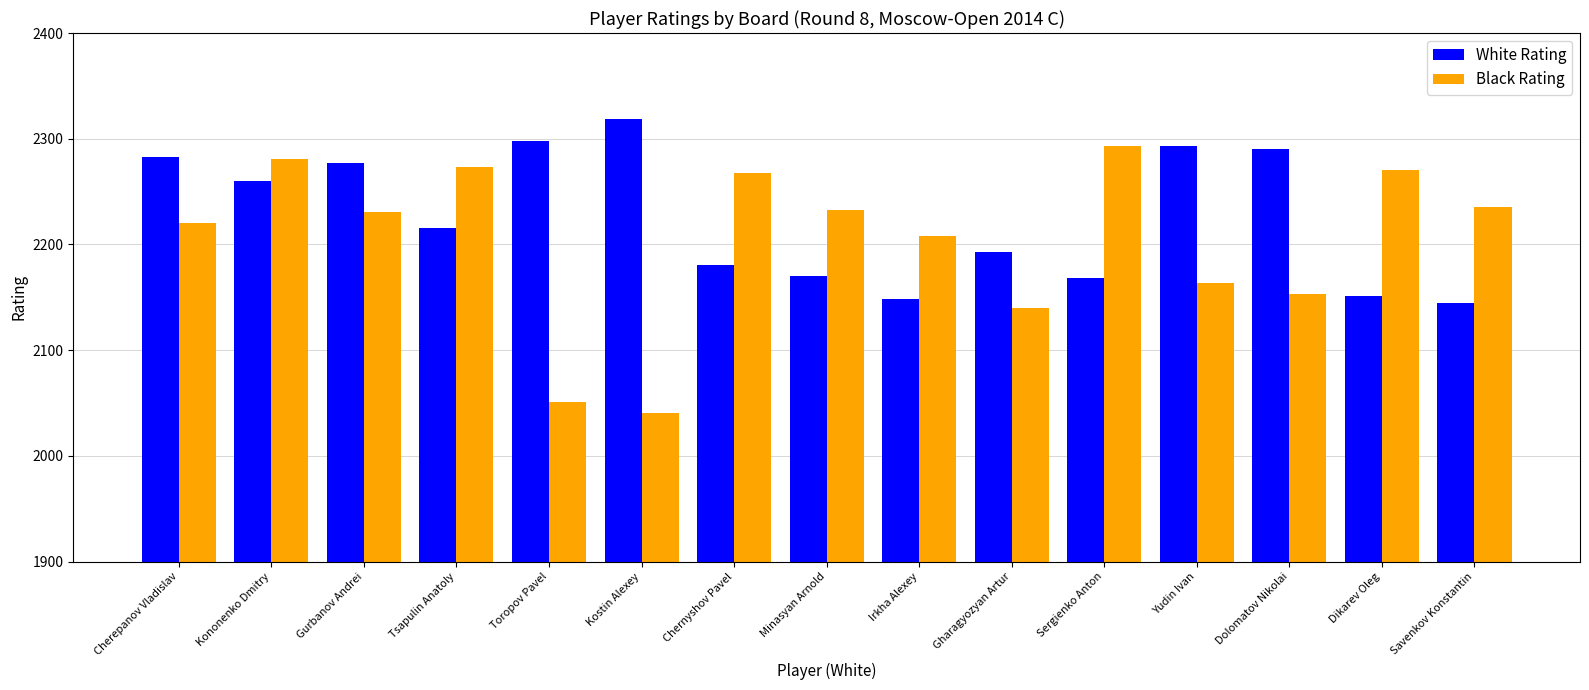

What is the difference between the highest and lowest values at Tsapulin Anatoly?

57